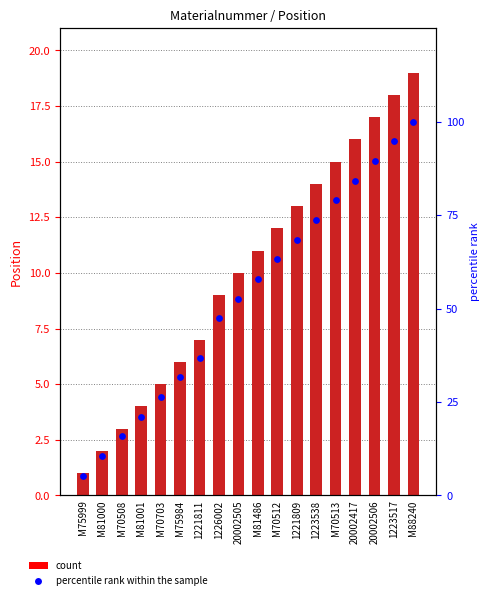

Which series reaches the maximum Y coordinate?

percentile rank within the sample